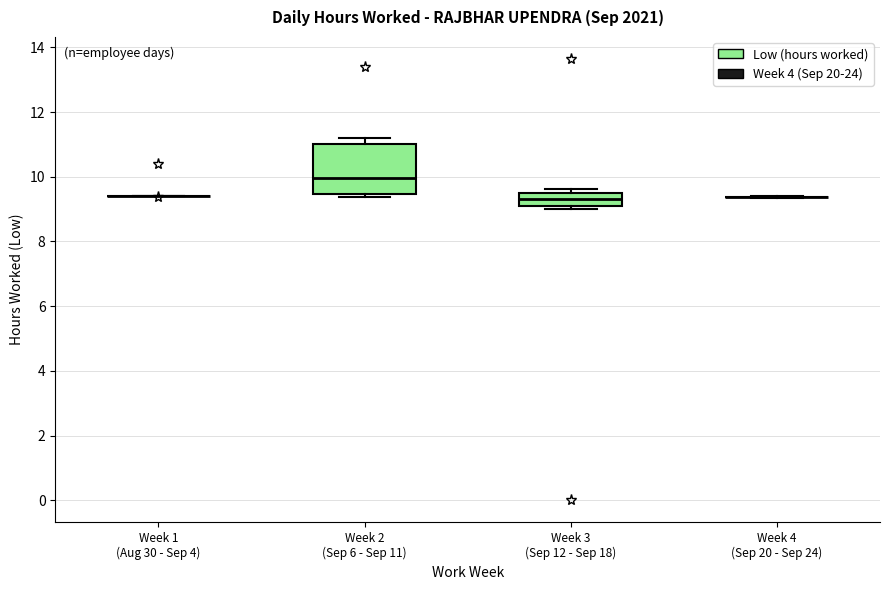

Reading left to right, transcribe this box plot: for each box, give where its median line is, the range the box spans, and where its two whiskers end, as read against the y-axis. The values are not printed on the chart, so give them approximately, as read against the axis.

Week 1 (Aug 30 - Sep 4): box collapsed to a line at 9.4, whiskers 9.4 to 9.4
Week 2 (Sep 6 - Sep 11): median 10.0, box 9.4 to 11.0, whiskers 9.4 (just below the box's lower edge) to 11.2
Week 3 (Sep 12 - Sep 18): median 9.4, box 9.2 to 9.6, whiskers 9.0 to 9.6 (just above the box's upper edge)
Week 4 (Sep 20 - Sep 24): box collapsed to a line at 9.4, whiskers 9.4 to 9.4